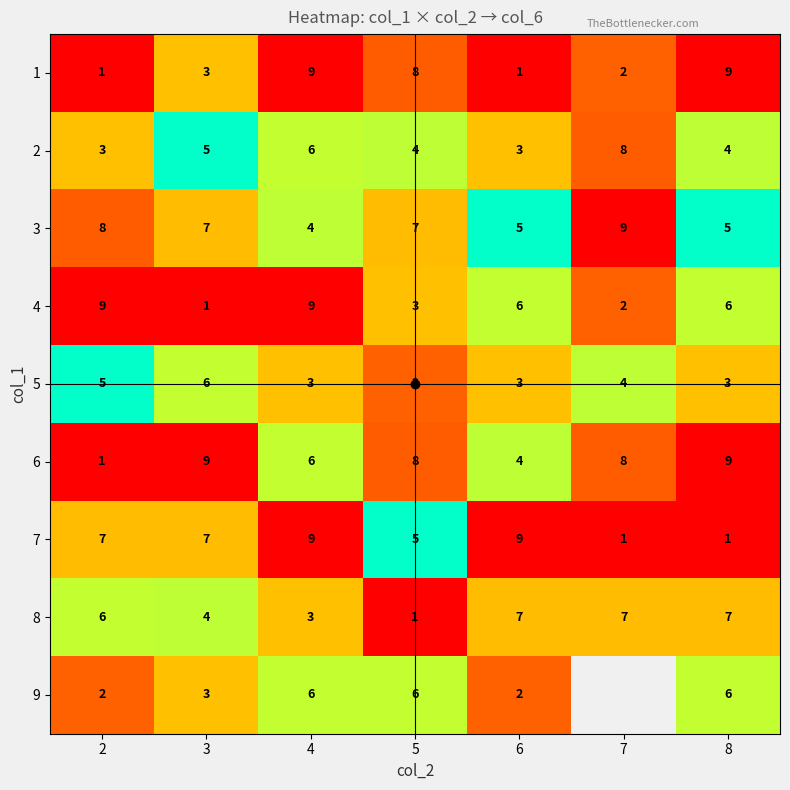

List the series in order of their peak value, highest first.

1, 3, 4, 6, 7, 2, 8, 5, 9